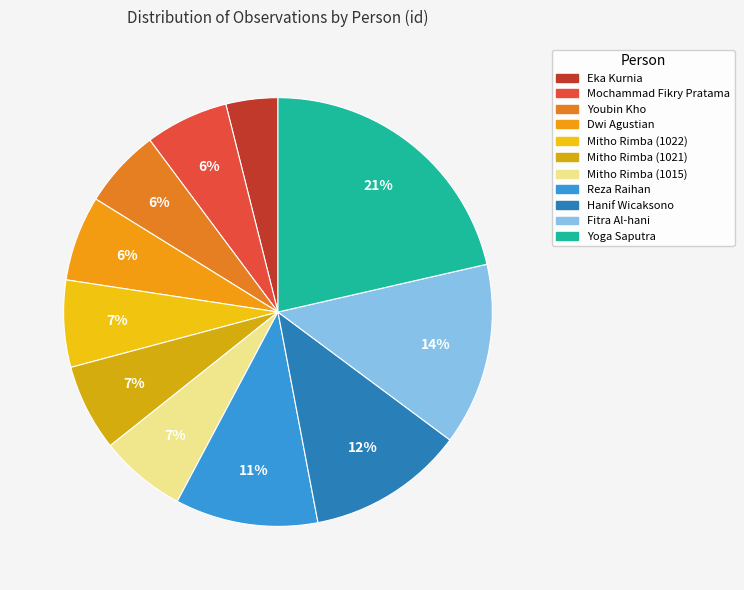

Is there a majority slice in this chart?

No